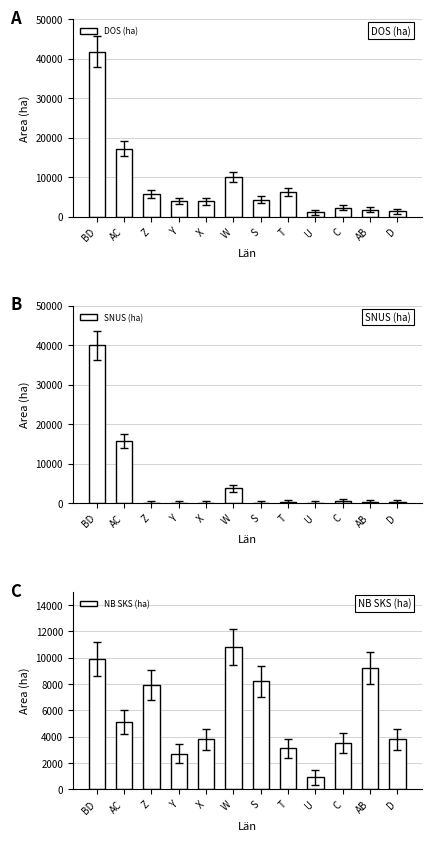

What is the approximate value of DOS (ha) at D, to the nearest 10?

1400